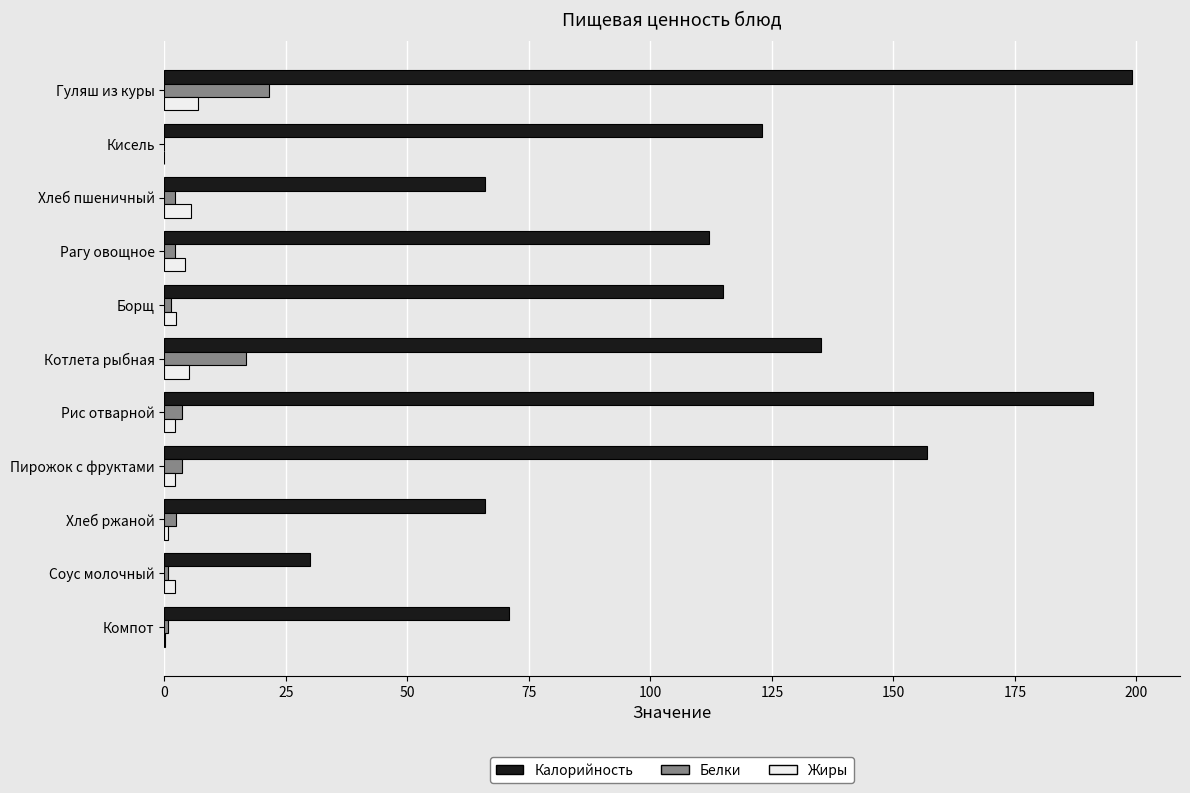

At which category does the chart reach its peak across all series?

Гуляш из куры